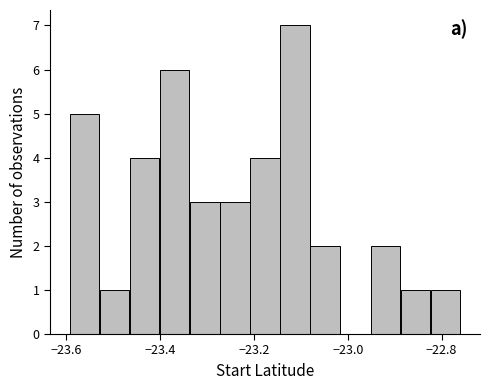

Read against the x-axis, roughly where is the centre of the tallest bar?

-23.12